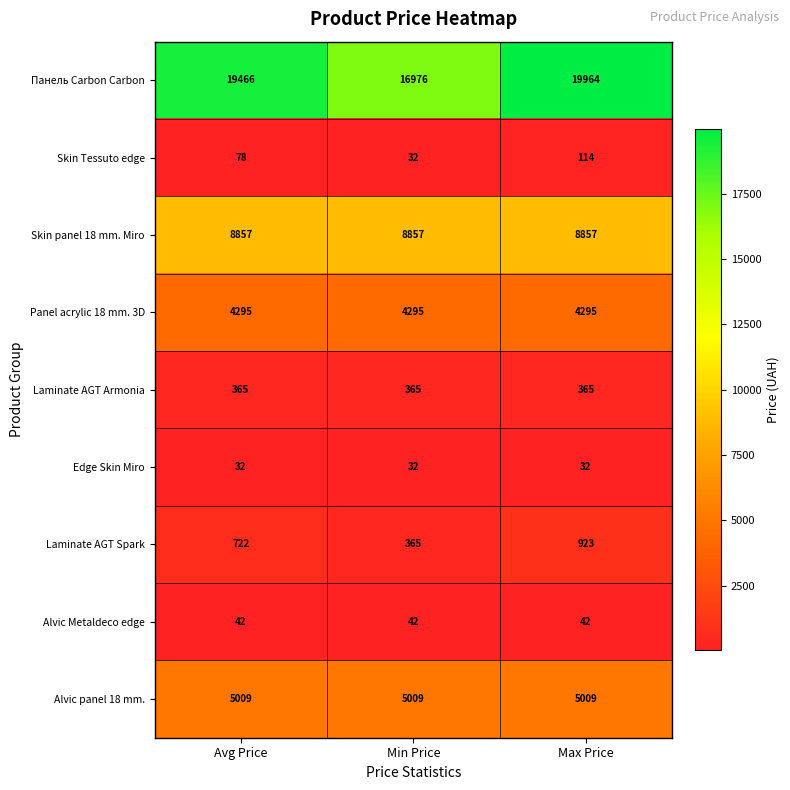

What is the total value across all series at Avg Price?

38866